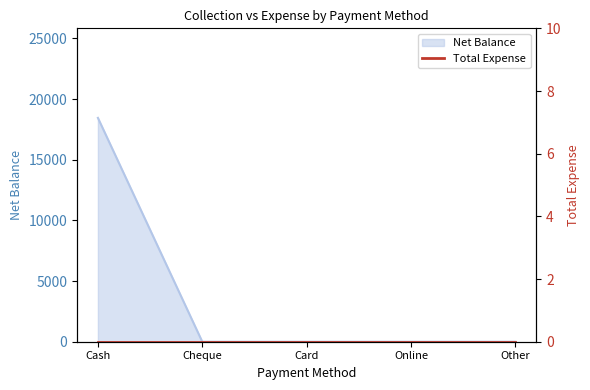

Reading right to left, what are all the values shown in this chart?

Other=0	Online=0	Card=0	Cheque=0	Cash=18449